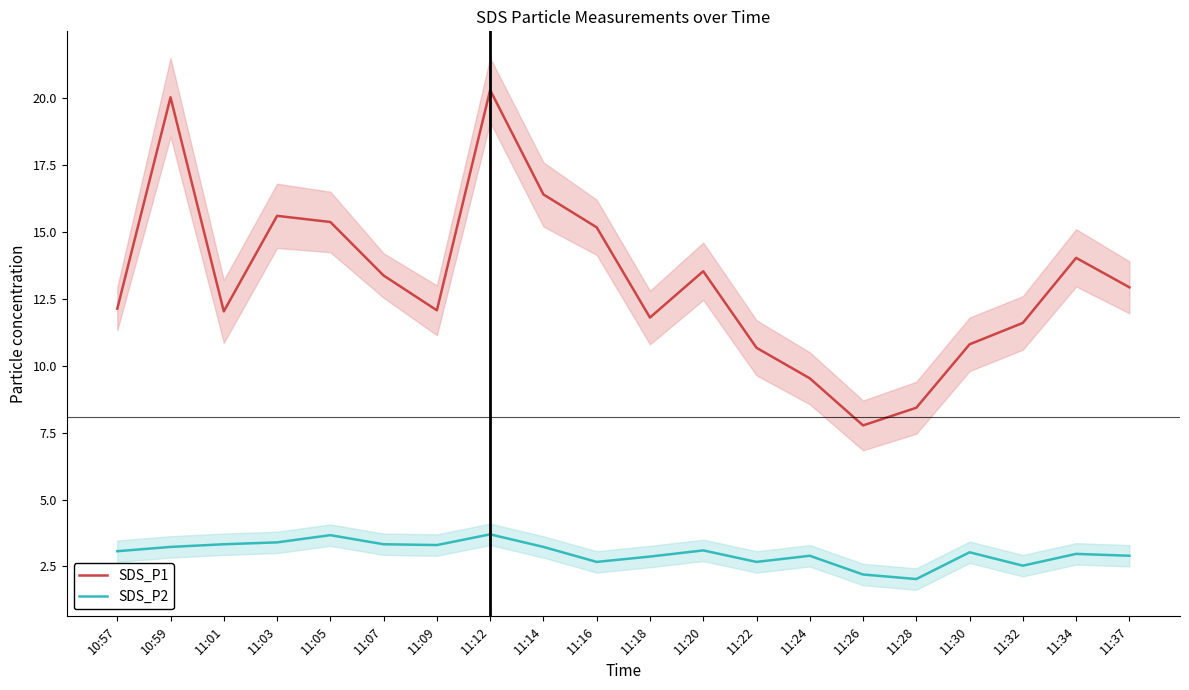

Which series has the largest total across all categories?

SDS_P1